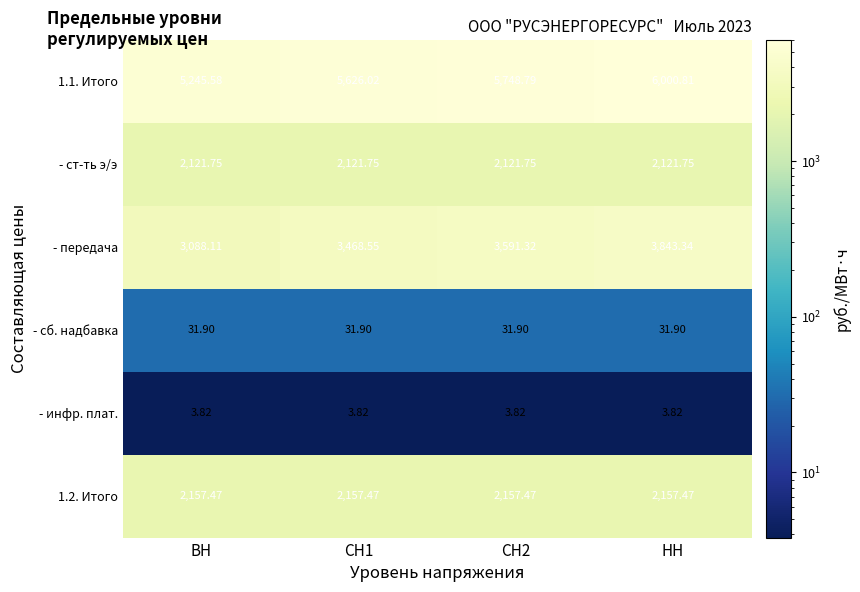

At which category is the sum across all series the highest?

НН